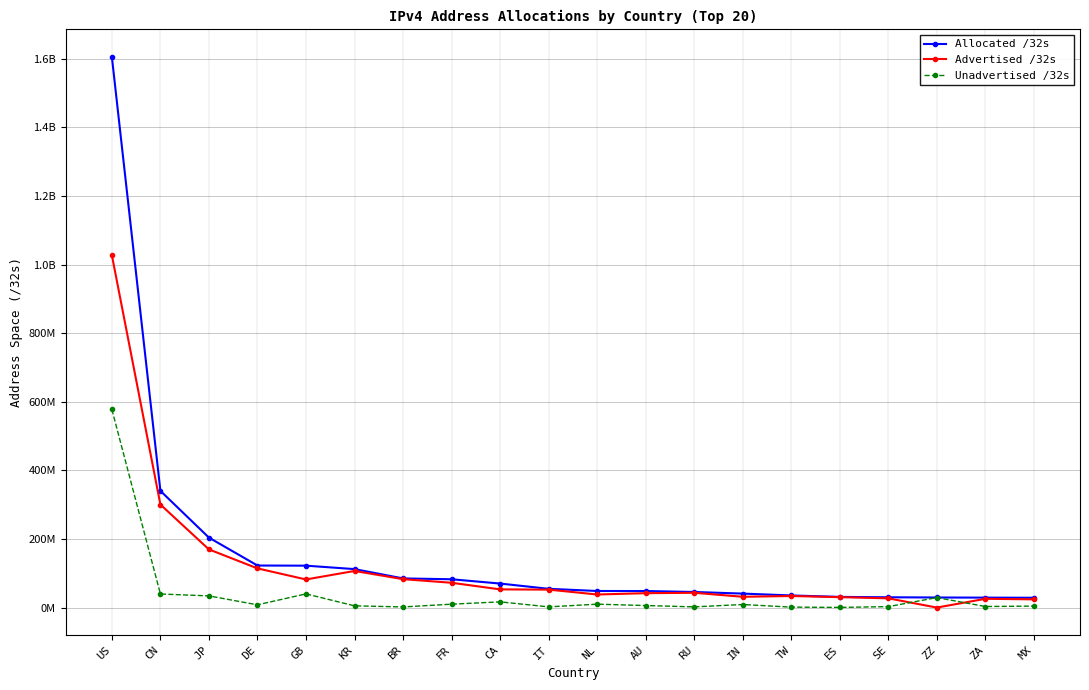

Reading left to right, transcribe all the data shown in this chart.

Allocated /32s: 1604947200	340434176	204227072	122878336	122466840	112460800	85312256	82831920	70335232	55031616	48640232	48533504	45791232	41050368	35674880	31459136	30324840	29708952	29298176	28911360
Advertised /32s: 1027130528	300557056	169862912	114514944	82253312	107043584	83144960	72635904	53369856	52635392	38437120	42251828	43457536	31774720	34041600	30675456	27266560	312320	25876736	24265472
Unadvertised /32s: 577816672	39877120	34364160	8363392	40213528	5417216	2167296	10196016	16965376	2396224	10203112	6281676	2333696	9275648	1633280	783680	3058280	29396632	3421440	4645888